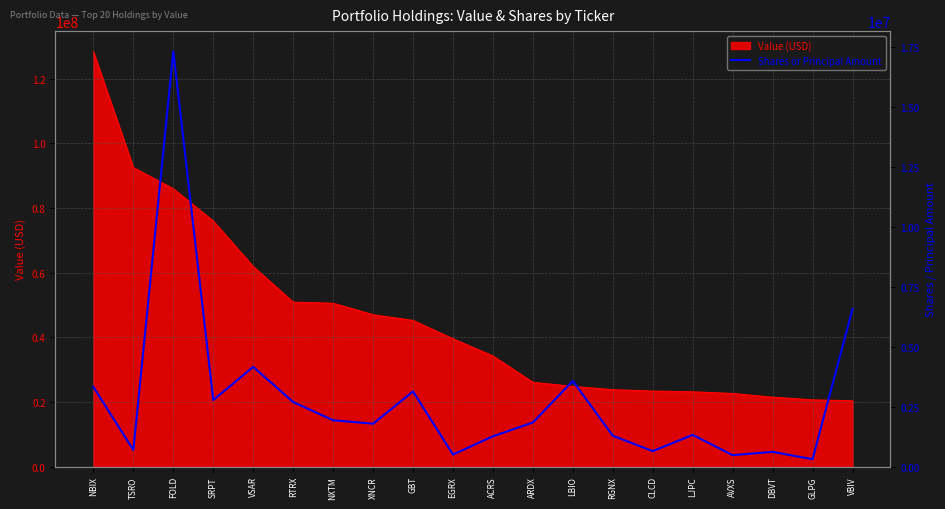

How many lines are shown in the chart?

1